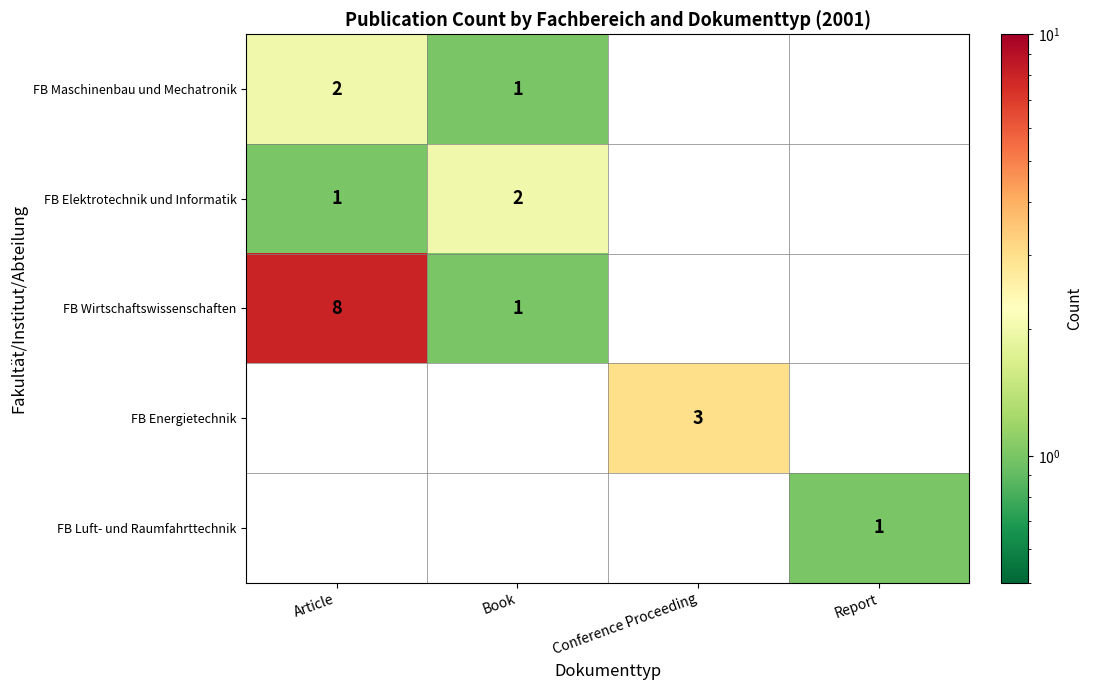

The FB Wirtschaftswissenschaften series shows 8 at Article. True or false?

True